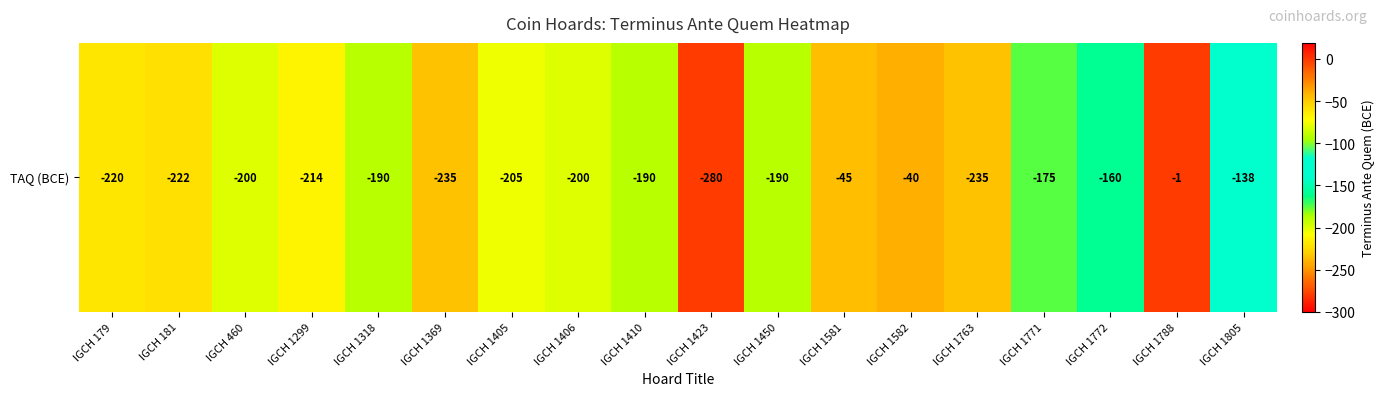

What is the difference between the maximum and minimum values?

279